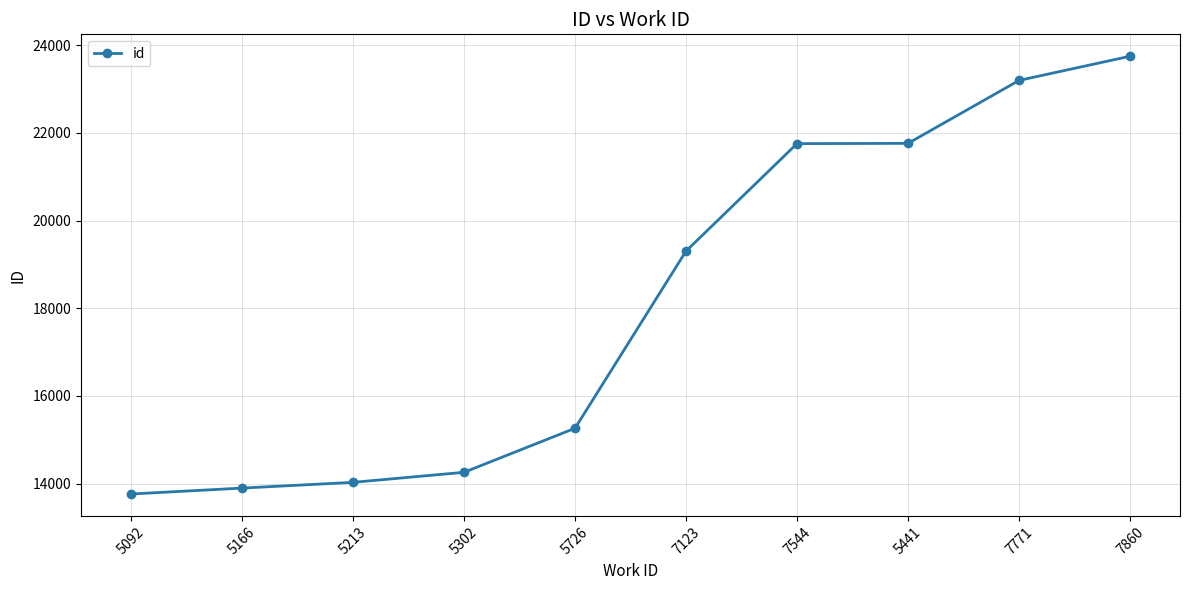

What is the greatest value displayed?

23750